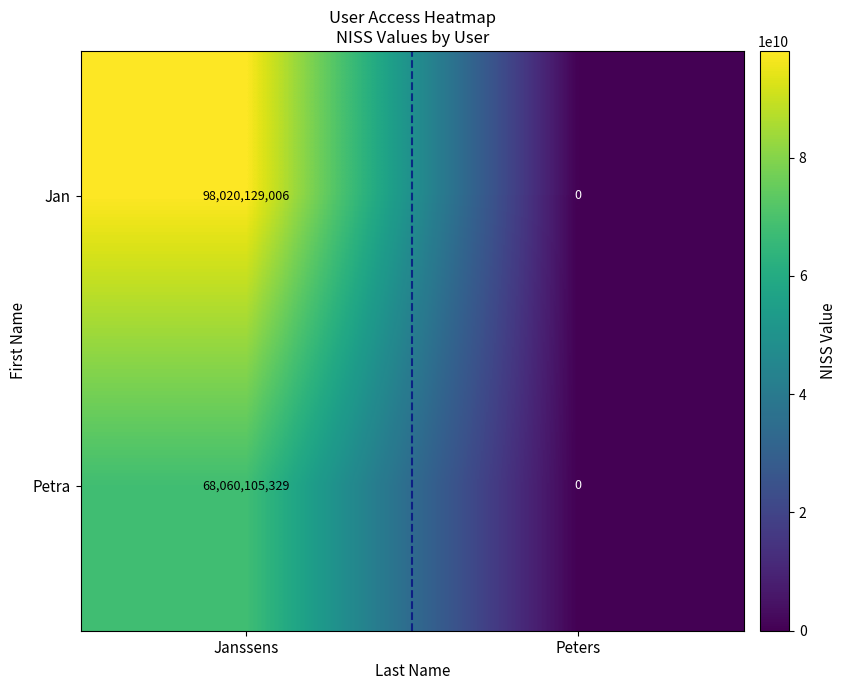

Reading left to right, what are all the values shown in this chart?

Jan: 98020129006	0
Petra: 68060105329	0